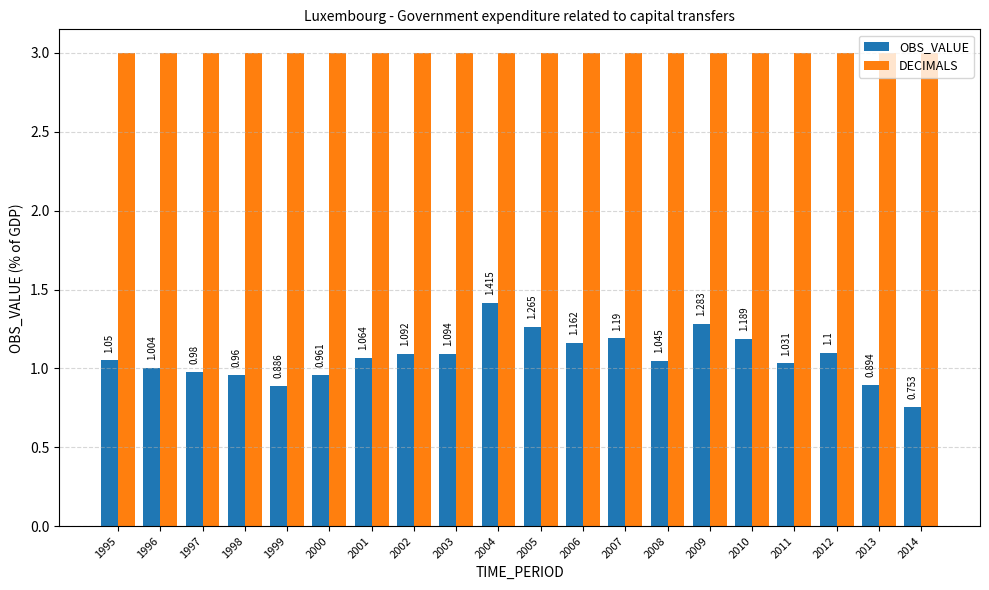

The value of DECIMALS at 1996 is 4.0. True or false?

False